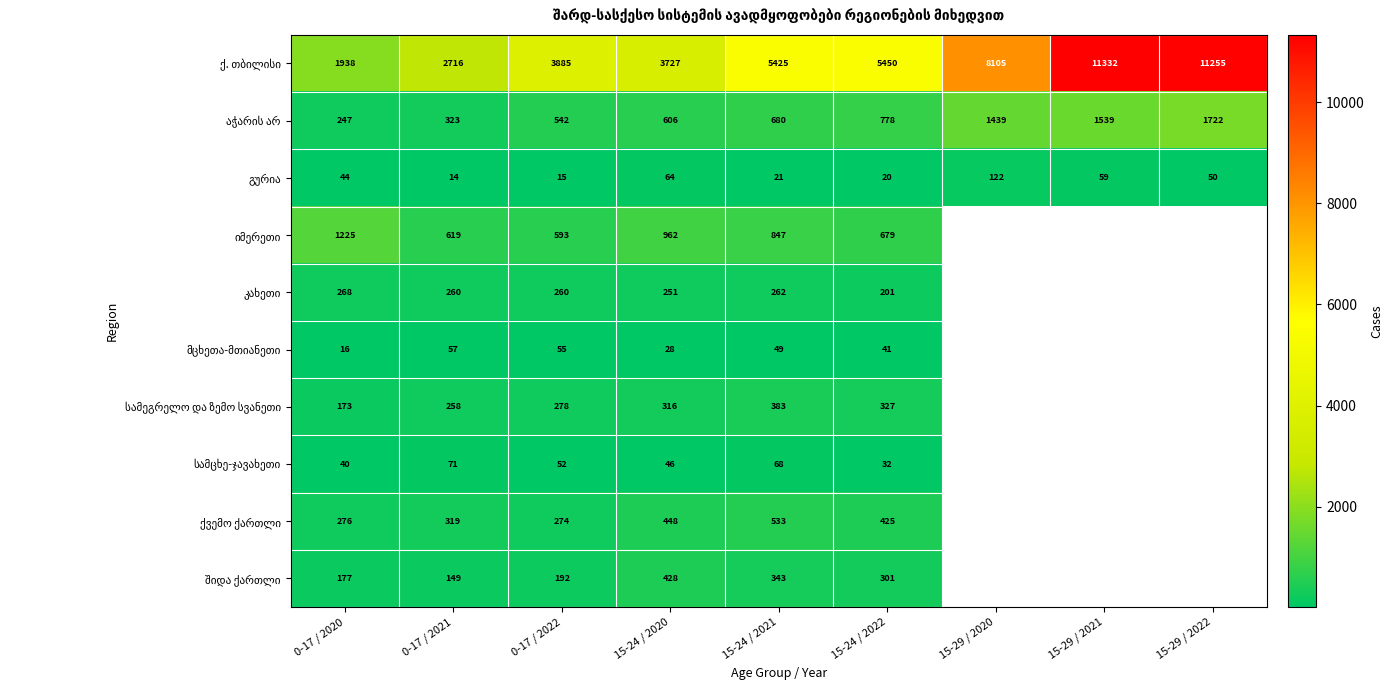

What is the difference between the highest and lowest values at 15-24 / 2022?

5430